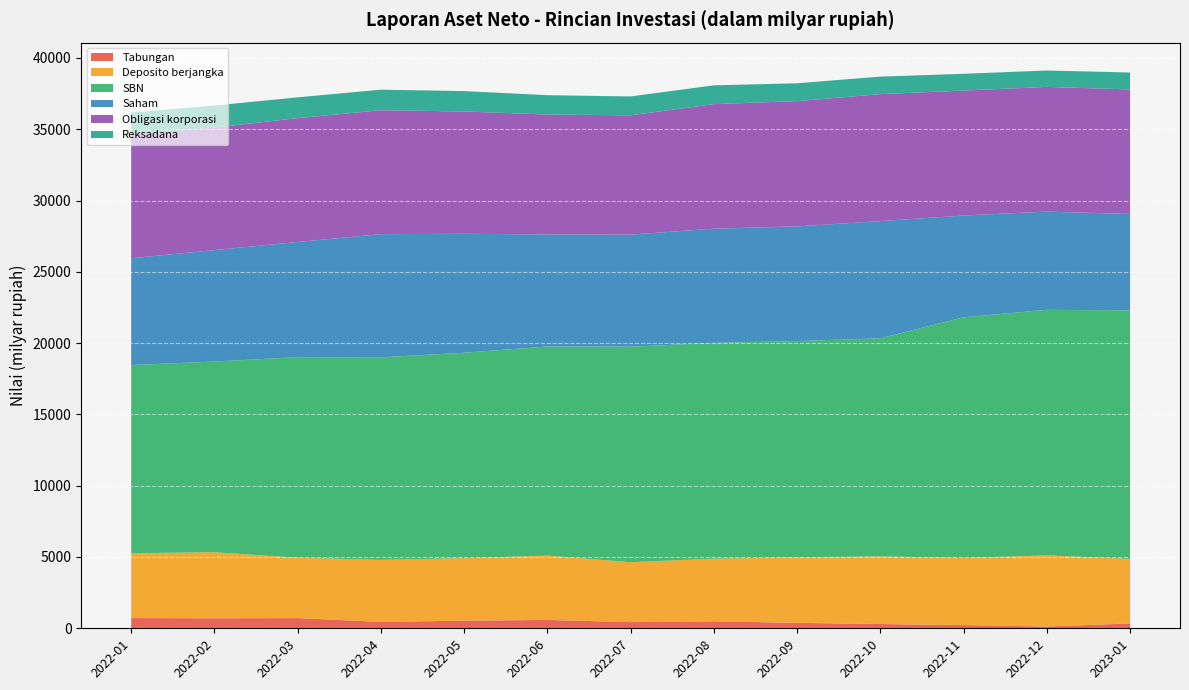

Reading left to right, transcribe all the data shown in this chart.

Tabungan: 2022-01=716.6	2022-02=703.2	2022-03=714.0	2022-04=449.3	2022-05=533.6	2022-06=586.2	2022-07=432.5	2022-08=490.6	2022-09=381.5	2022-10=298.6	2022-11=223.5	2022-12=124.2	2023-01=340.9
Deposito berjangka: 2022-01=4550.1	2022-02=4630.5	2022-03=4236.6	2022-04=4346.6	2022-05=4385.9	2022-06=4512.8	2022-07=4204.9	2022-08=4390.5	2022-09=4596.1	2022-10=4745.2	2022-11=4715.3	2022-12=4990.6	2023-01=4525.9
SBN: 2022-01=13195.1	2022-02=13373.9	2022-03=14066.5	2022-04=14206.0	2022-05=14408.9	2022-06=14663.1	2022-07=15116.7	2022-08=15134.9	2022-09=15166.6	2022-10=15292.9	2022-11=16871.8	2022-12=17221.0	2023-01=17426.5
Saham: 2022-01=7489.7	2022-02=7816.1	2022-03=8076.3	2022-04=8640.8	2022-05=8335.0	2022-06=7862.5	2022-07=7855.9	2022-08=8008.1	2022-09=8041.8	2022-10=8220.1	2022-11=7139.1	2022-12=6885.7	2023-01=6765.3
Obligasi korporasi: 2022-01=8664.4	2022-02=8595.1	2022-03=8685.0	2022-04=8691.1	2022-05=8580.8	2022-06=8408.4	2022-07=8365.4	2022-08=8737.8	2022-09=8786.0	2022-10=8904.6	2022-11=8765.1	2022-12=8744.6	2023-01=8733.3
Reksadana: 2022-01=1550.5	2022-02=1541.3	2022-03=1458.0	2022-04=1440.0	2022-05=1430.5	2022-06=1353.1	2022-07=1324.0	2022-08=1316.5	2022-09=1249.6	2022-10=1229.1	2022-11=1172.8	2022-12=1151.8	2023-01=1185.9